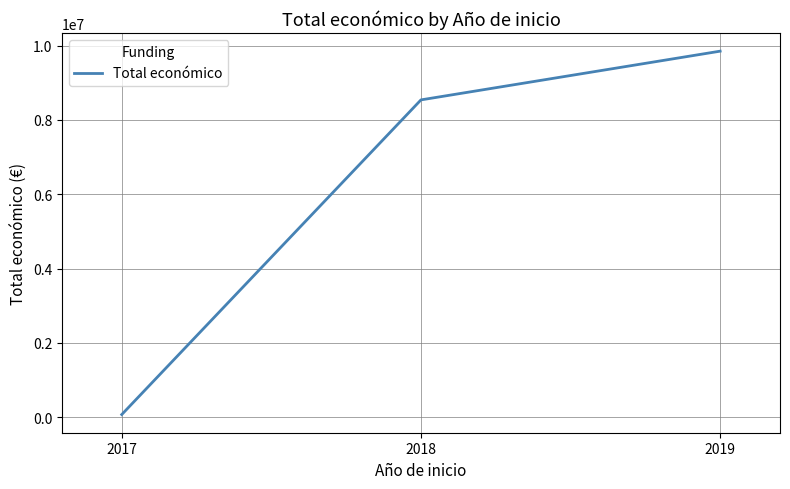

Between 2017 and 2019, which is larger?

2019